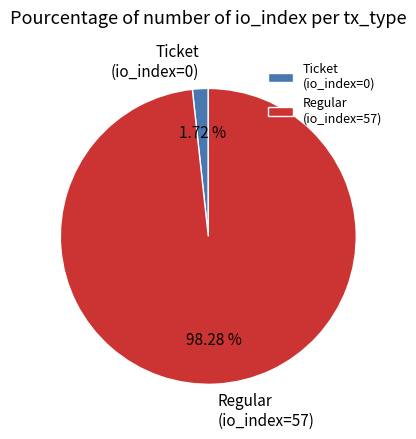

Which category accounts for the majority?

Regular (io_index=57)